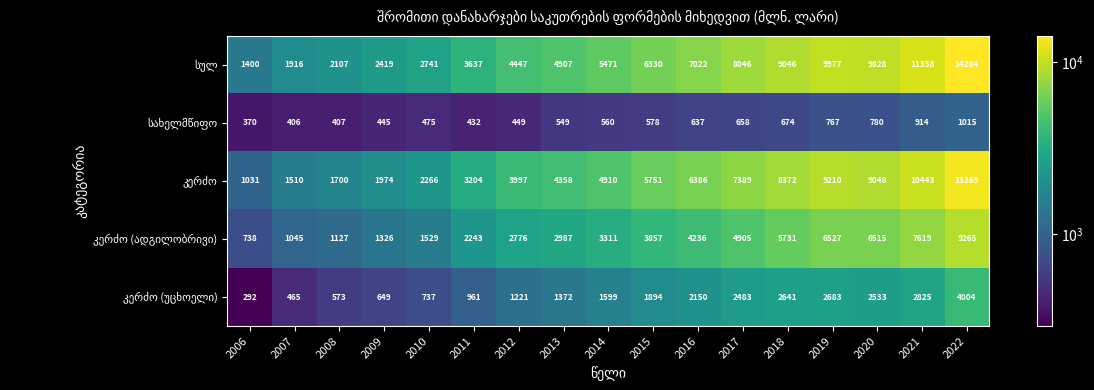

What is the greatest value displayed?

14284